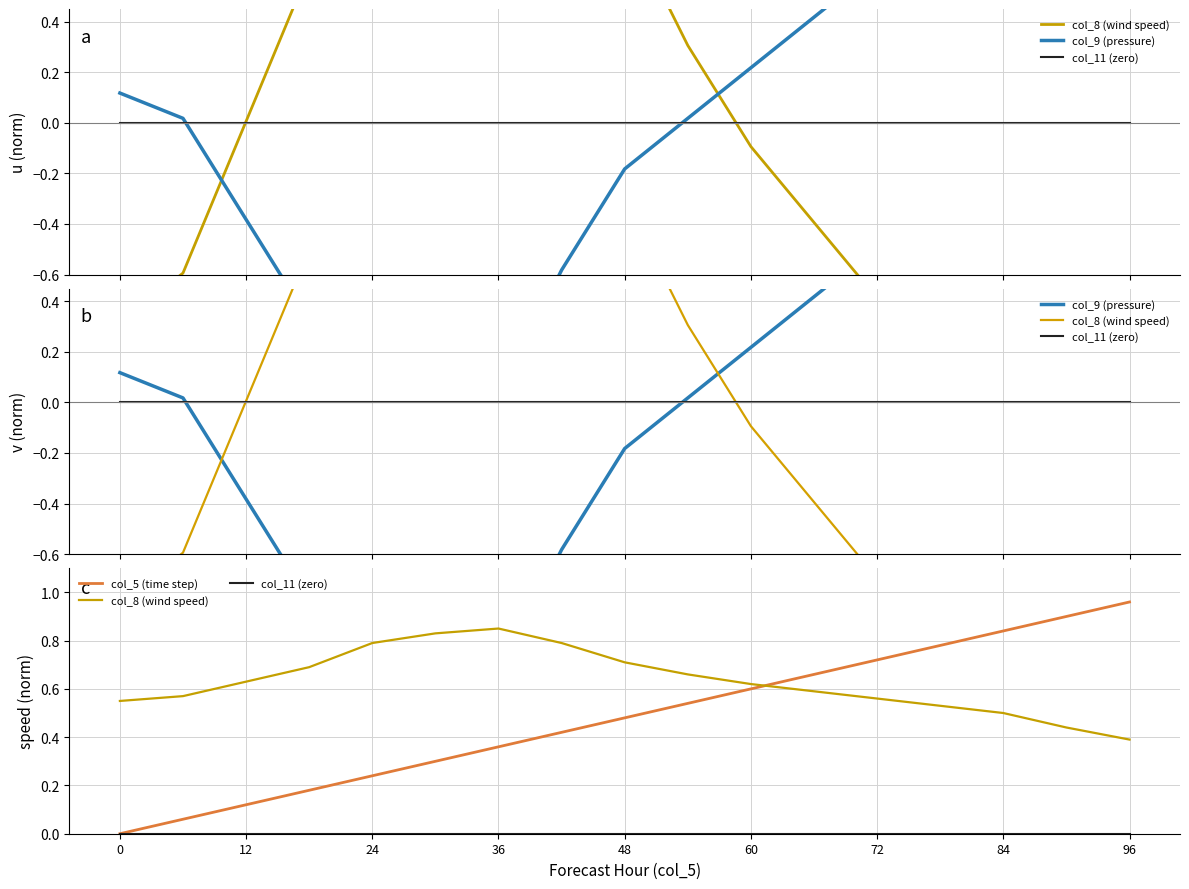

Which series has the largest range (max minus min)?

col_9 (pressure)